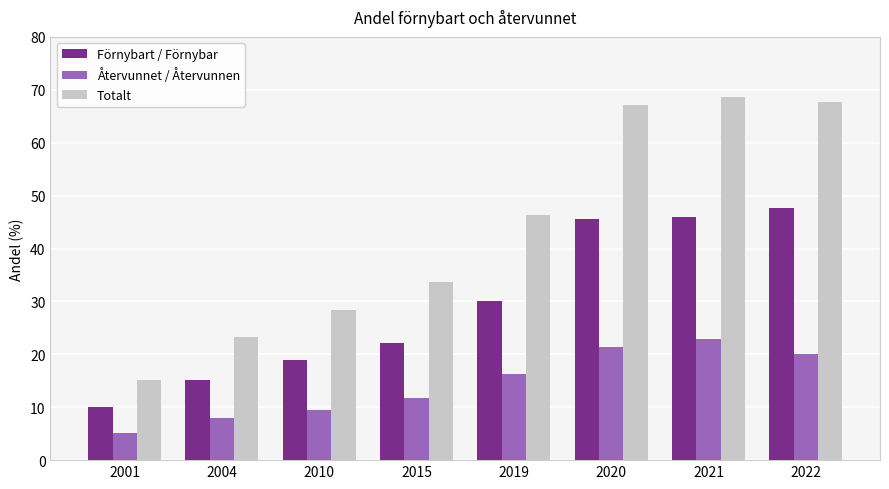

What is the value of the Förnybart / Förnybar bar at the 6th from the left?

45.6